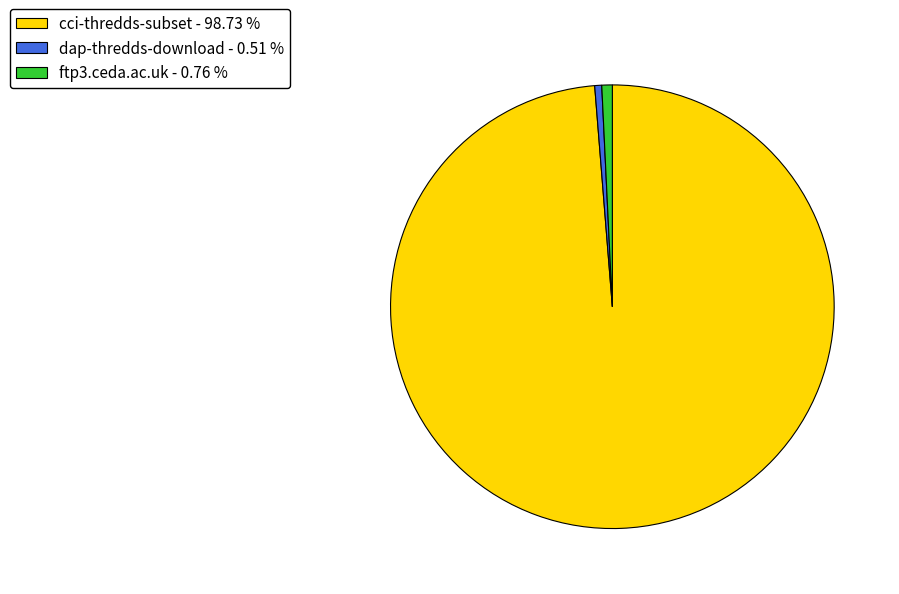

What is the ratio of the value at dap-thredds-download - 0.51 % to the value at ftp3.ceda.ac.uk - 0.76 %?

0.7